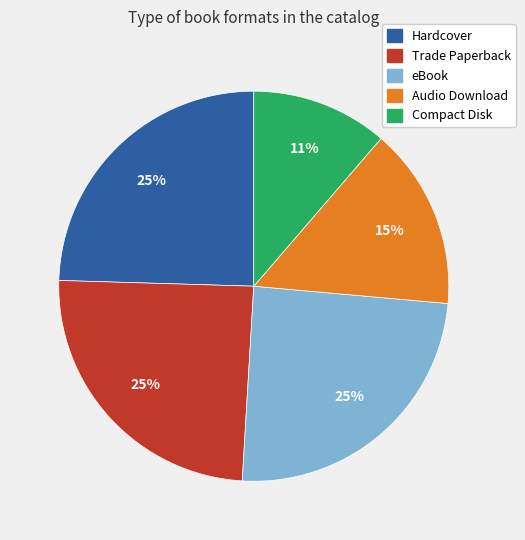

Which has a higher value, Audio Download or Hardcover?

Hardcover